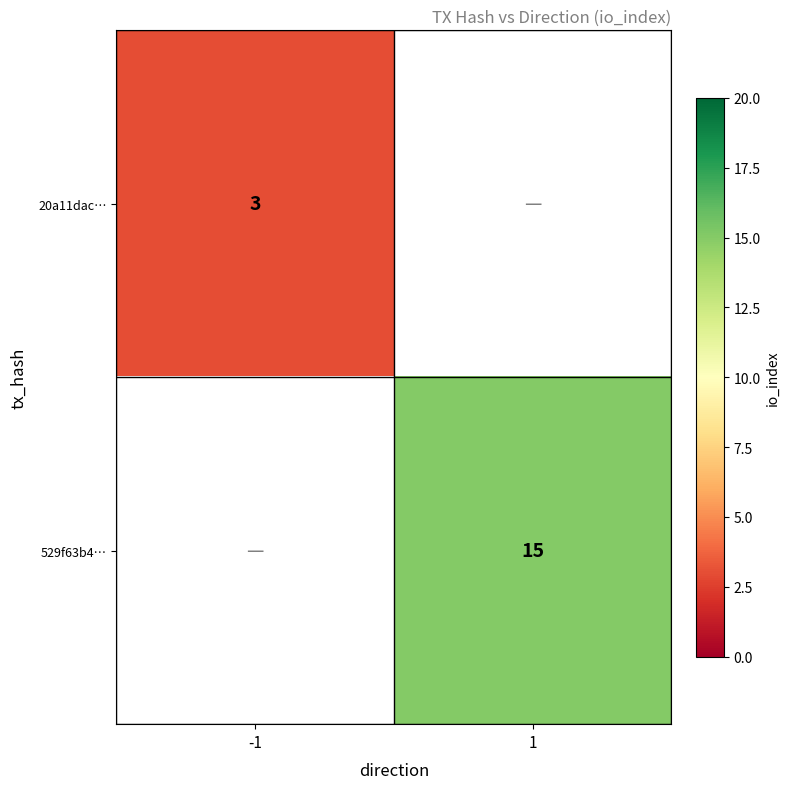

Which label corresponds to the largest value in the chart?

1